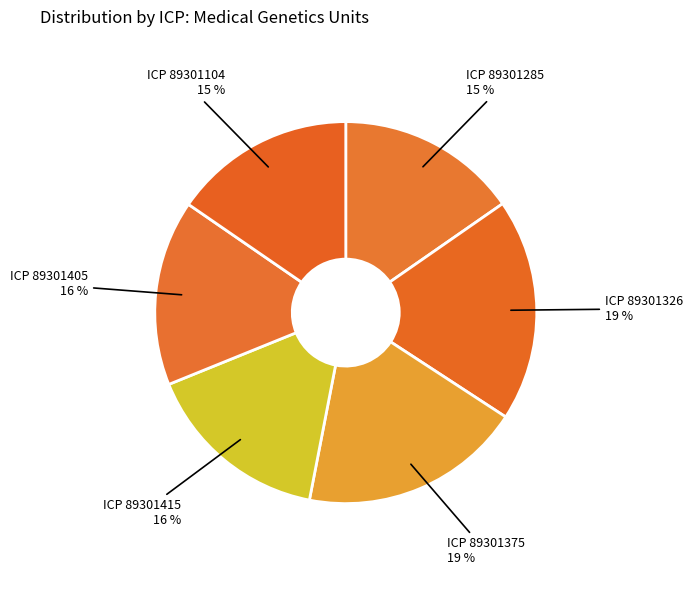

How many slices are in this pie chart?

6